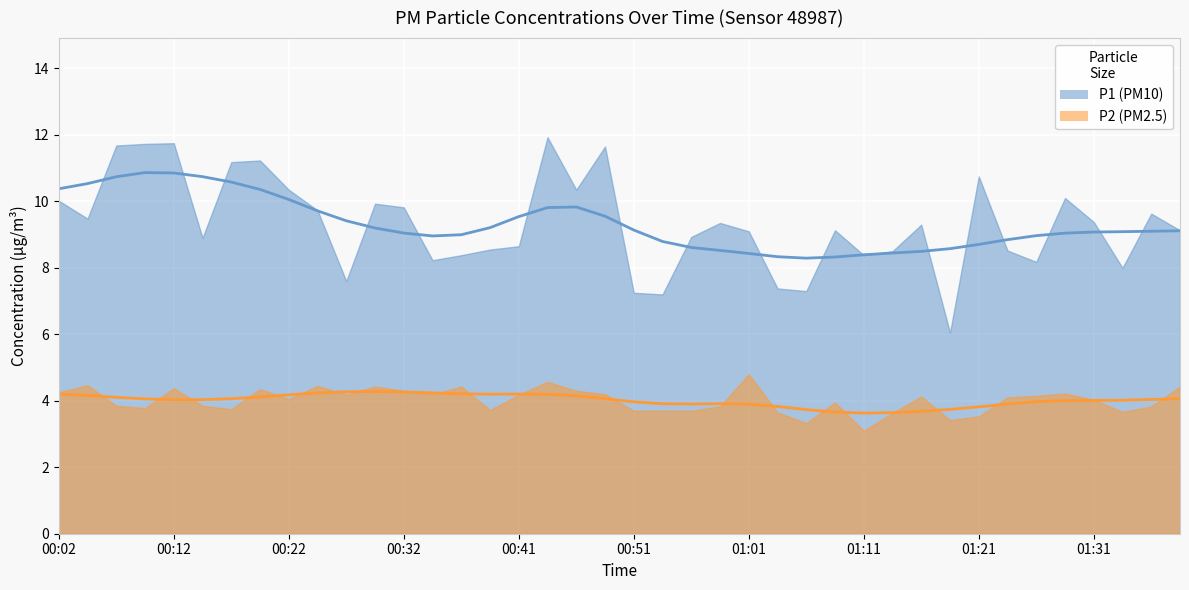

What are all the series names shown in the legend?

P1, P2